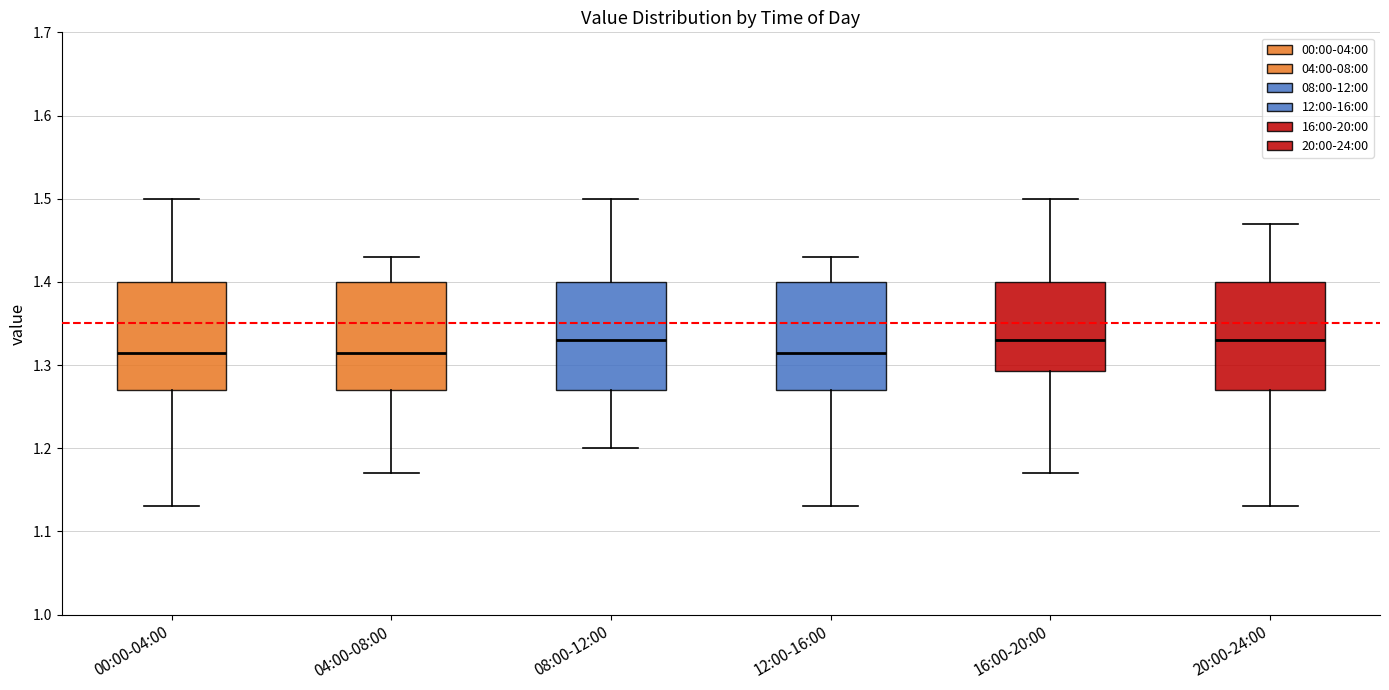

Reading left to right, transcribe this box plot: for each box, give where its median line is, the range the box spans, and where its two whiskers end, as read against the y-axis. The values are not printed on the chart, so give them approximately, as read against the axis.

00:00-04:00: median 1.32, box 1.27 to 1.40, whiskers 1.13 to 1.50
04:00-08:00: median 1.32, box 1.27 to 1.40, whiskers 1.17 to 1.43
08:00-12:00: median 1.33, box 1.27 to 1.40, whiskers 1.20 to 1.50
12:00-16:00: median 1.32, box 1.27 to 1.40, whiskers 1.13 to 1.43
16:00-20:00: median 1.33, box 1.29 to 1.40, whiskers 1.17 to 1.50
20:00-24:00: median 1.33, box 1.27 to 1.40, whiskers 1.13 to 1.47